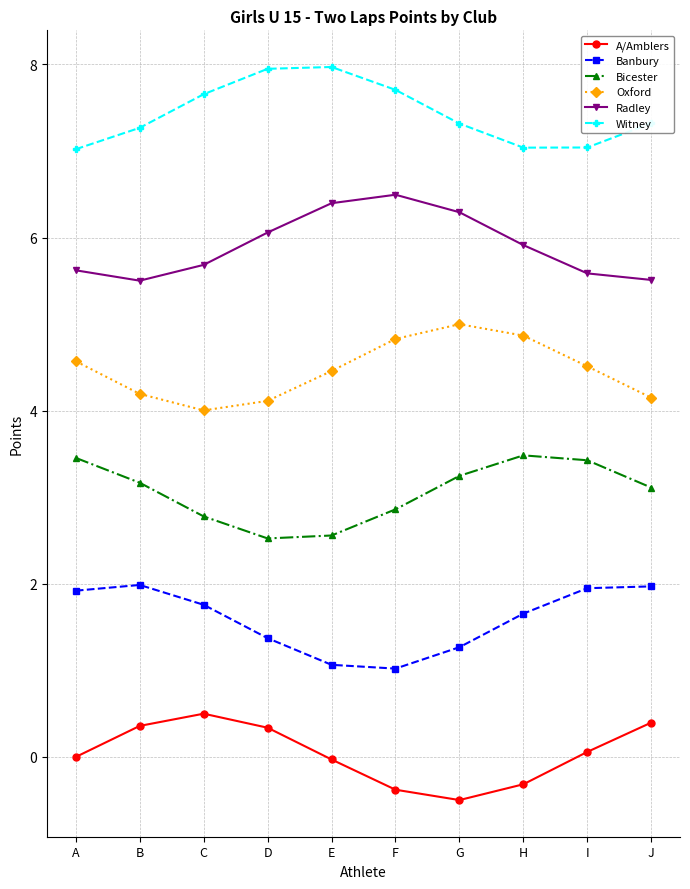

What is the value of the Banbury point at the 4th from the left?

1.4